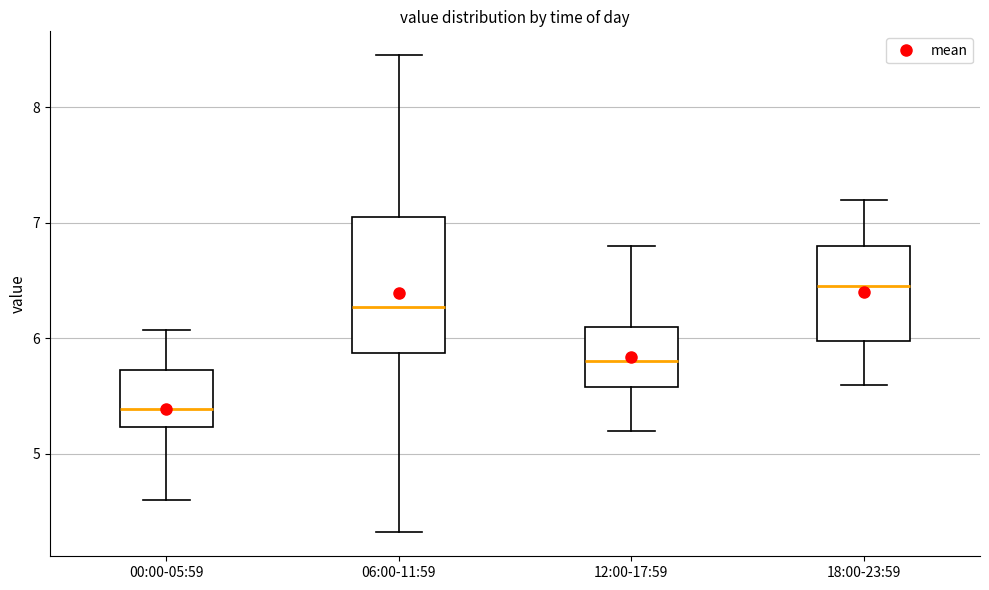

Which box is the tallest, from its lower edge to its upper edge?

06:00-11:59